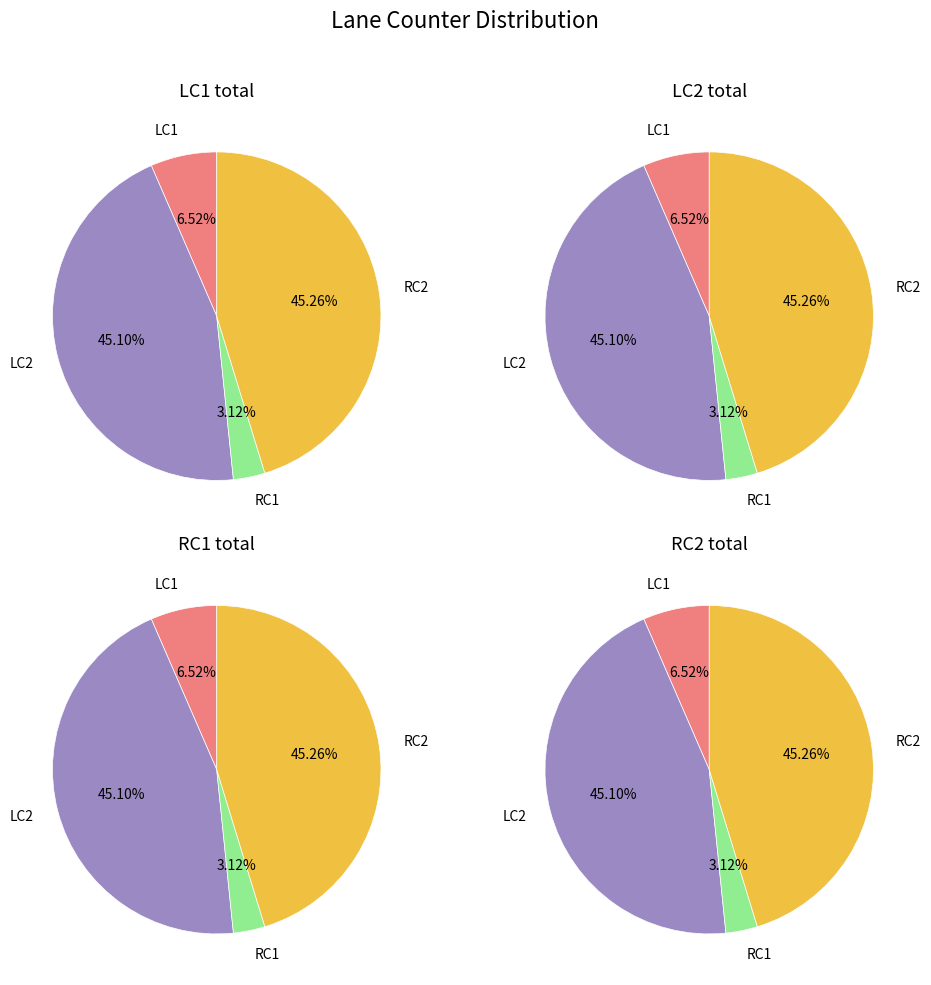

Is 5 the majority of the pie?

No